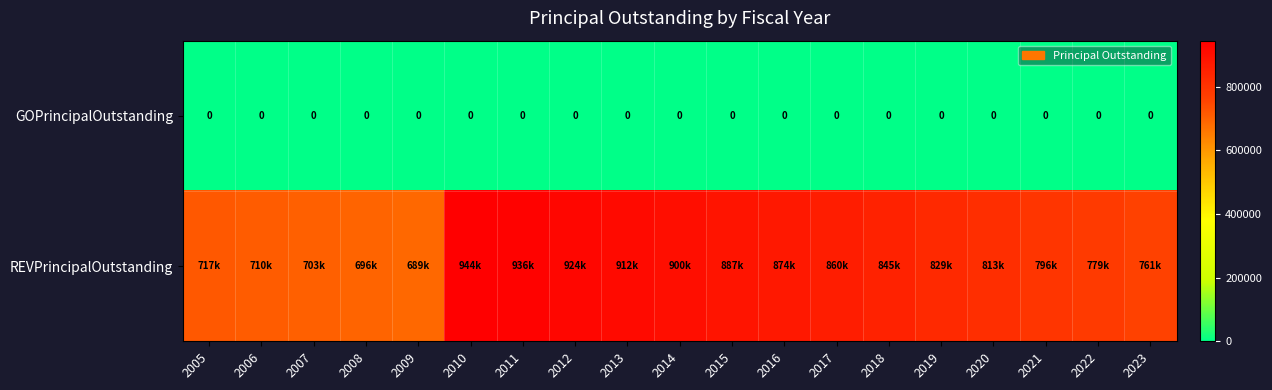

True or false: GOPrincipalOutstanding has a value of 0 at 2023.

True